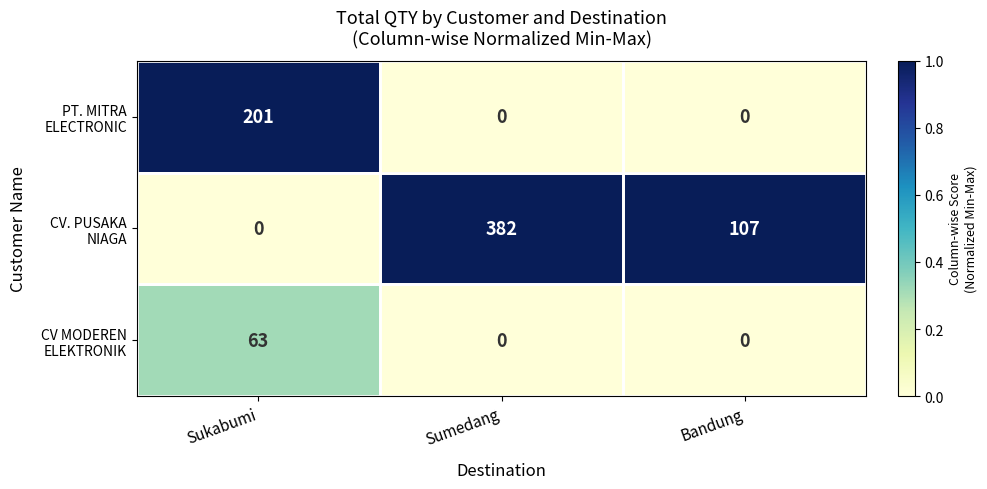

At which category is the sum across all series the highest?

Sumedang